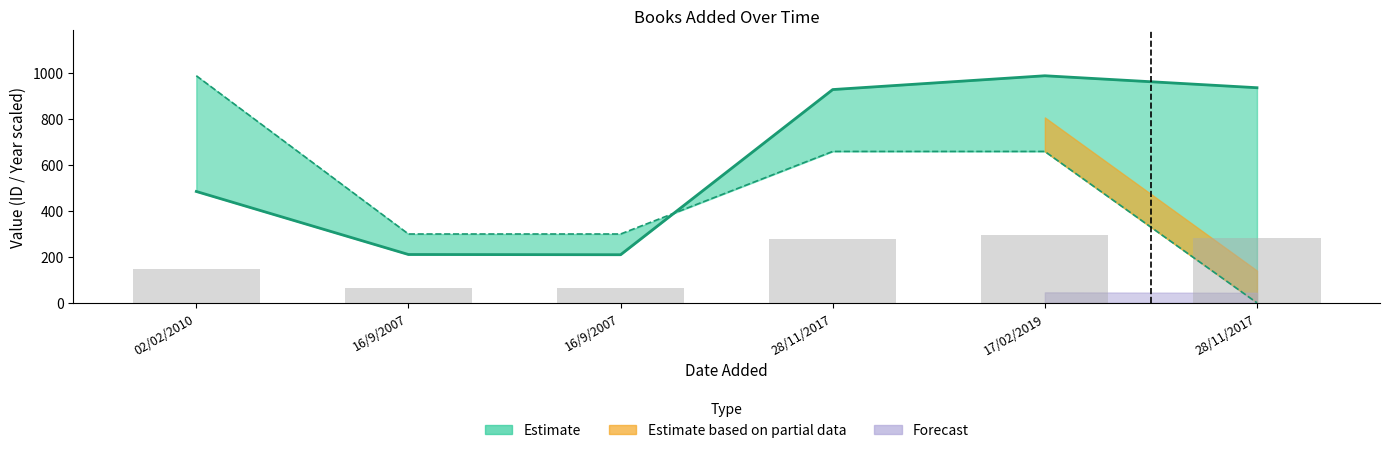

Reading left to right, transcribe all the data shown in this chart.

id: 484.0	210.0	209.0	927.0	987.0	935.0
year: 987.0	299.1	299.1	658.0	658.0	0.0